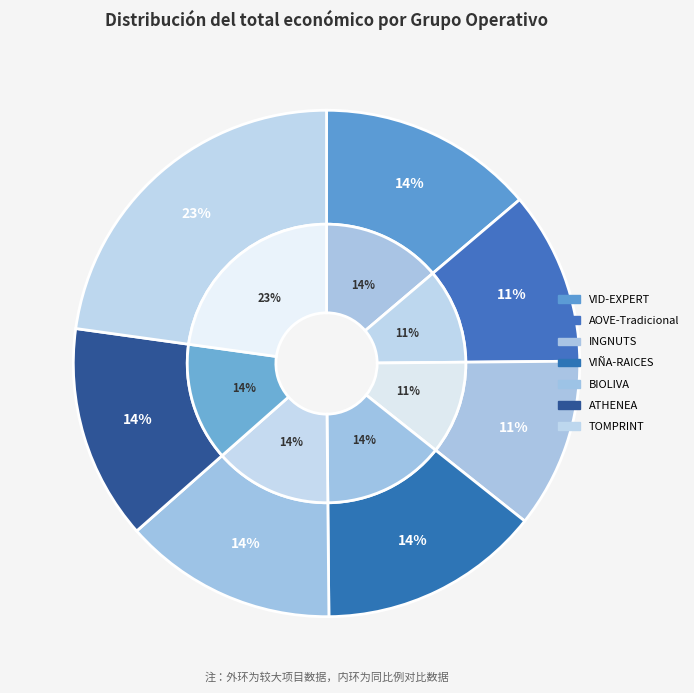

Which has a higher value, AOVE-Tradicional or TOMPRINT?

TOMPRINT